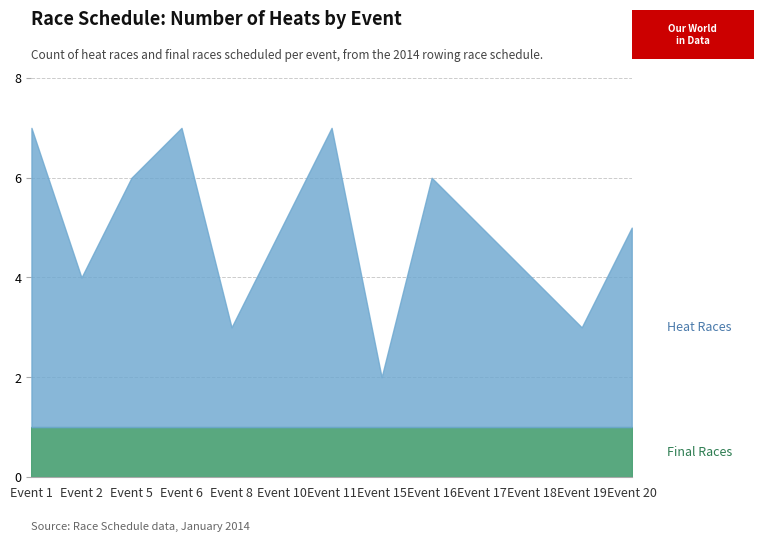

Which series has the largest range (max minus min)?

Heat Races